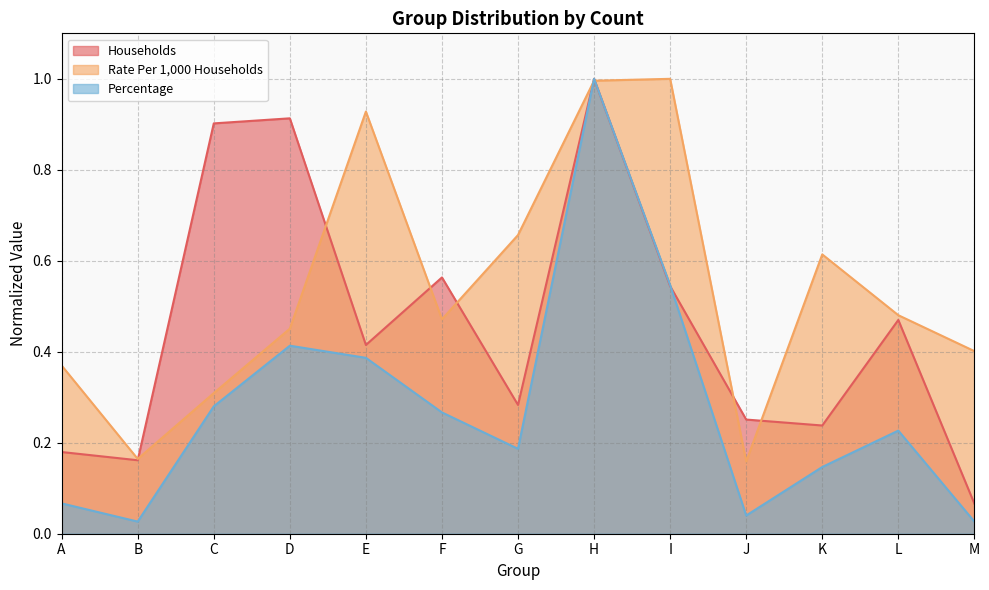

True or false: Percentage has more than 2 interior local peaks.

True